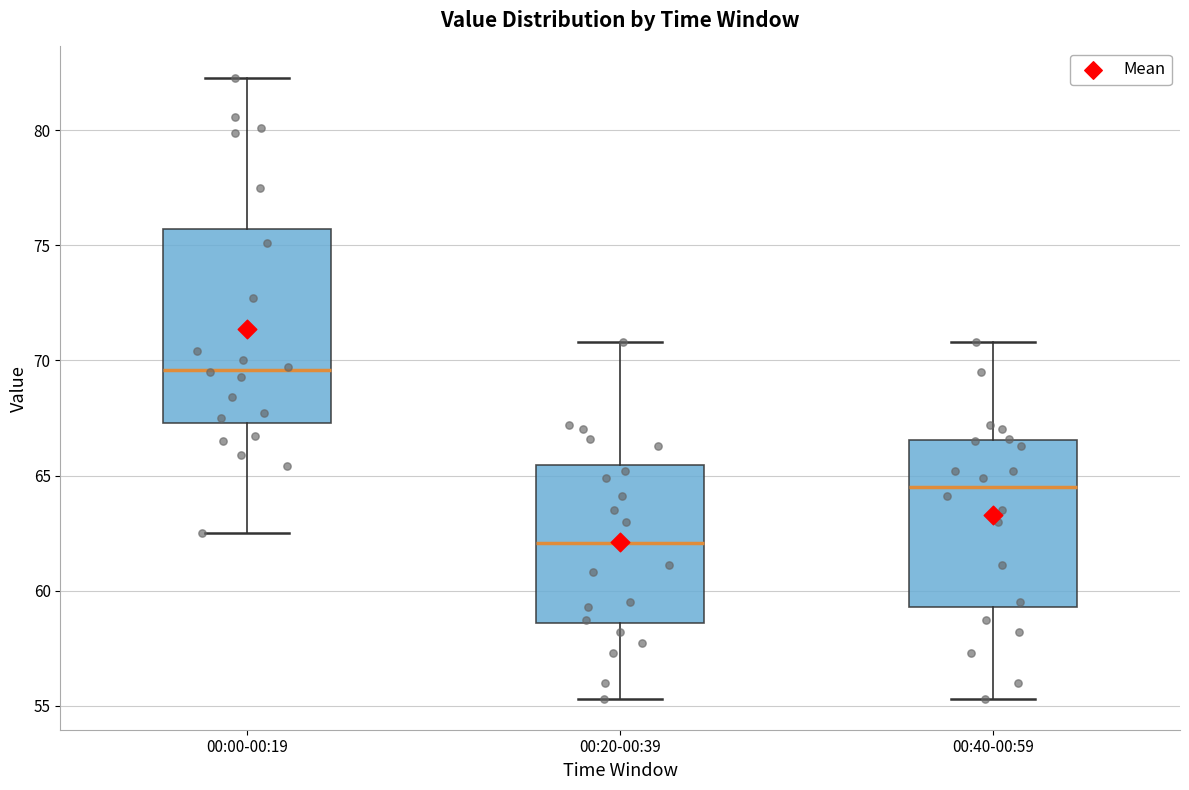

Where does the upper whisker of the box for 00:20-00:39 end on the y-axis? The values are not printed on the chart, so give them approximately, as read against the axis.

71.0